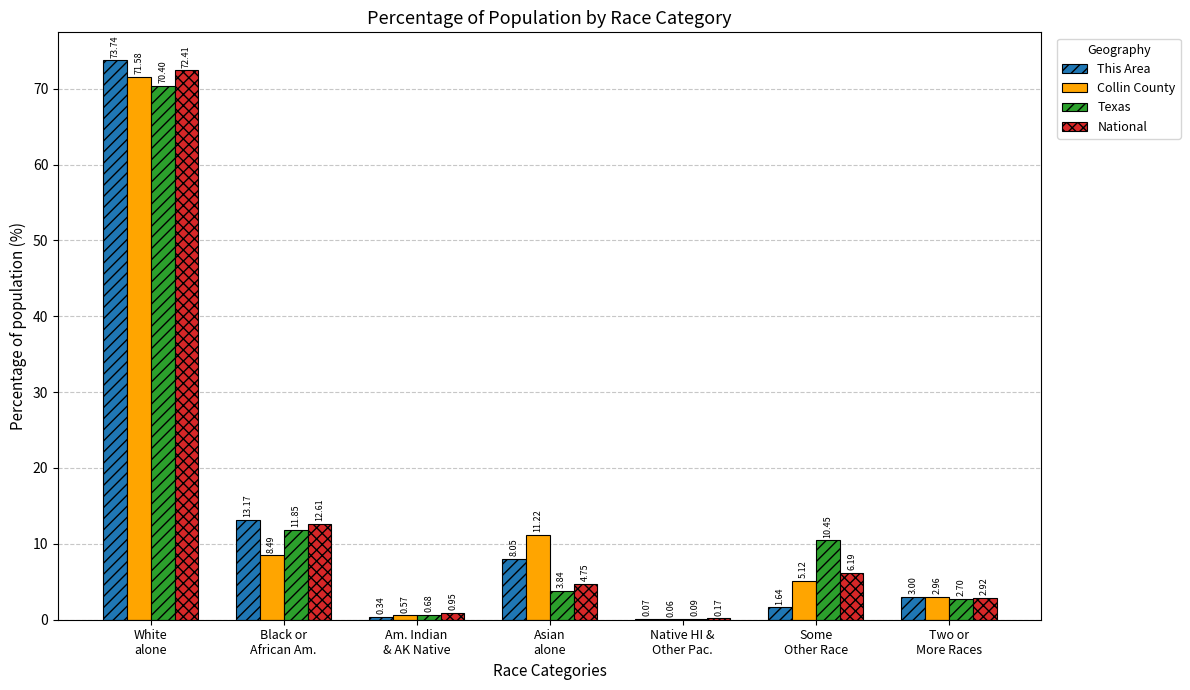

What is the sum of all Texas values?

100.0